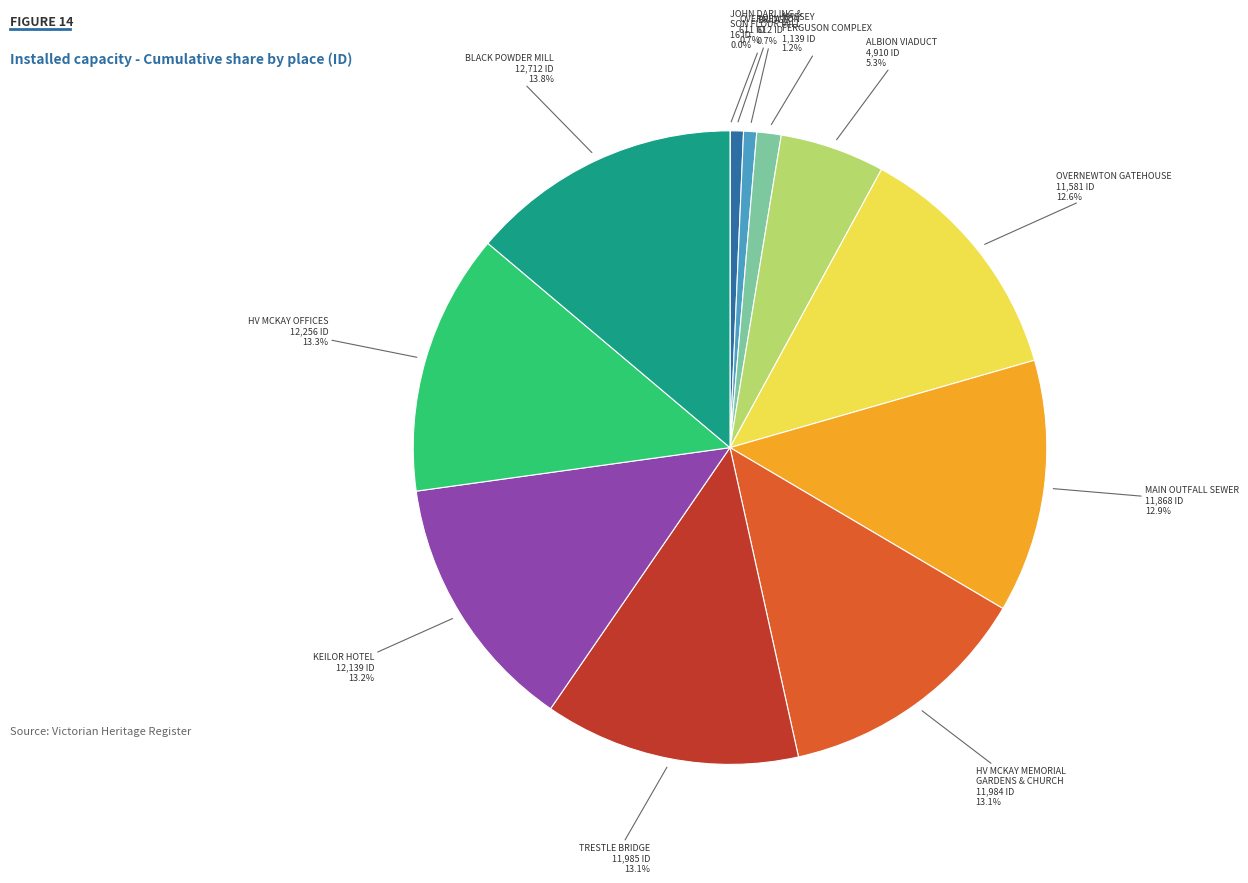

Is there a majority slice in this chart?

No